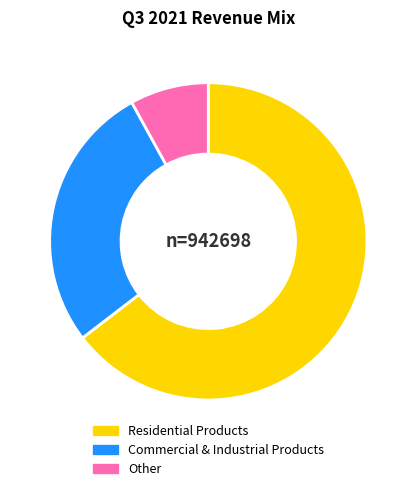

Which has a higher value, Other or Residential Products?

Residential Products